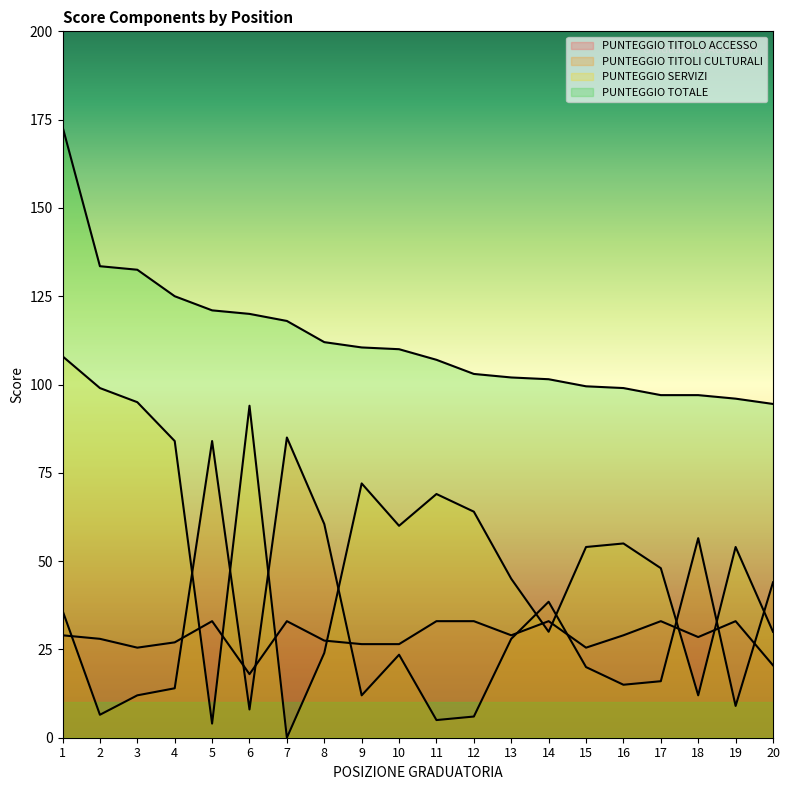

Is this an area chart (filled region under the line)?

No